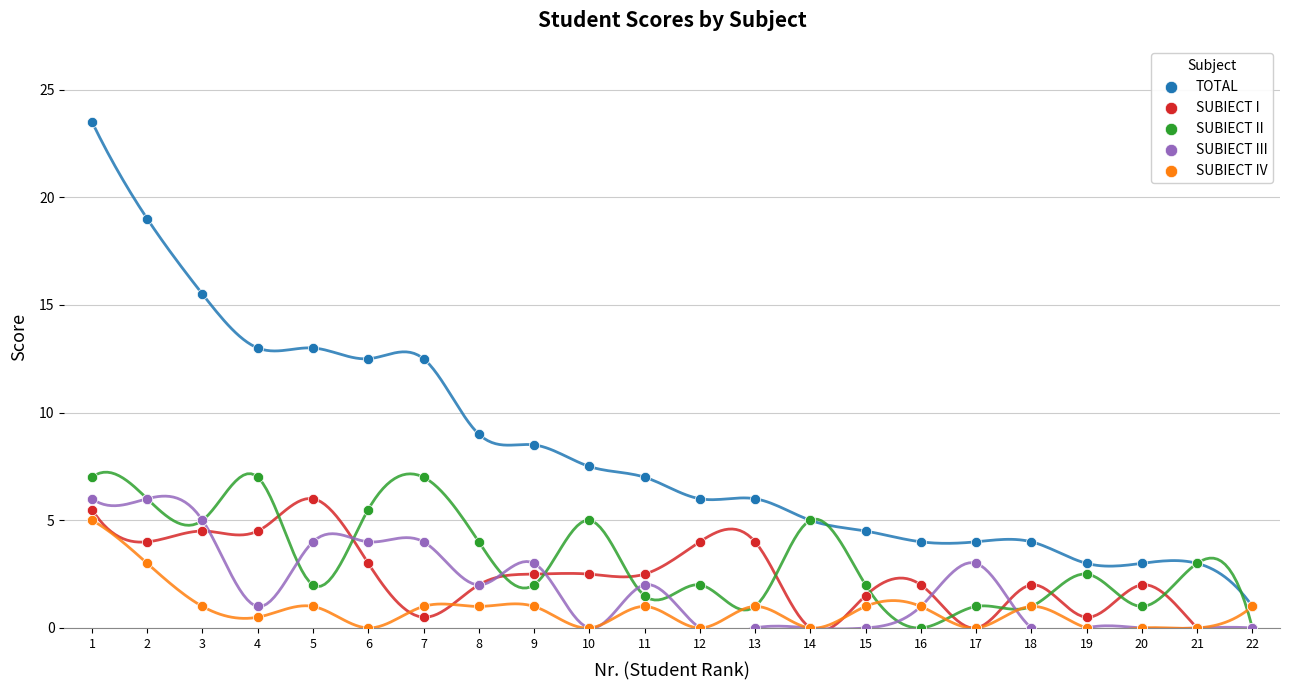

Which series reaches the maximum Y coordinate?

TOTAL